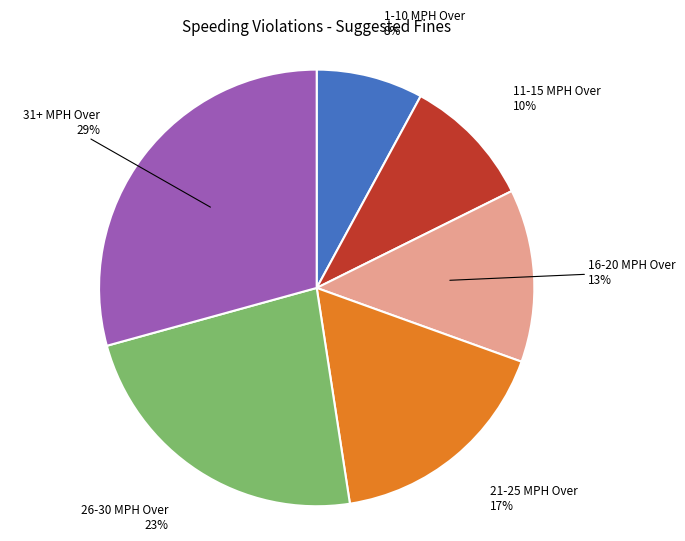

Which category has the biggest portion of the pie?

31+ MPH Over